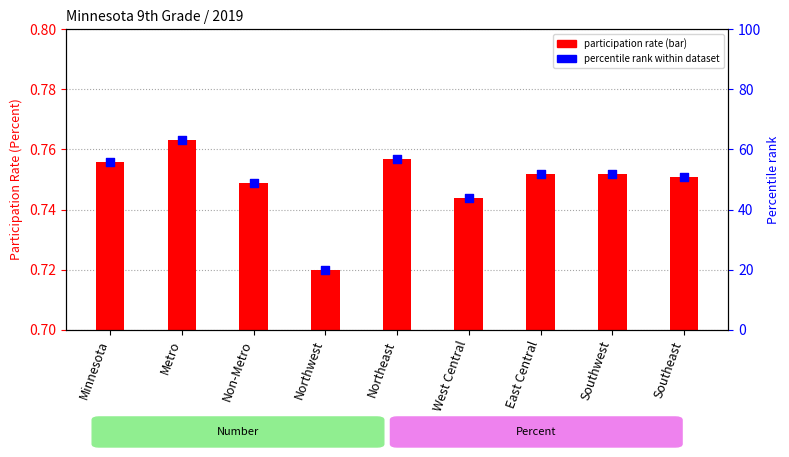

Which series reaches the minimum Y coordinate?

Percent